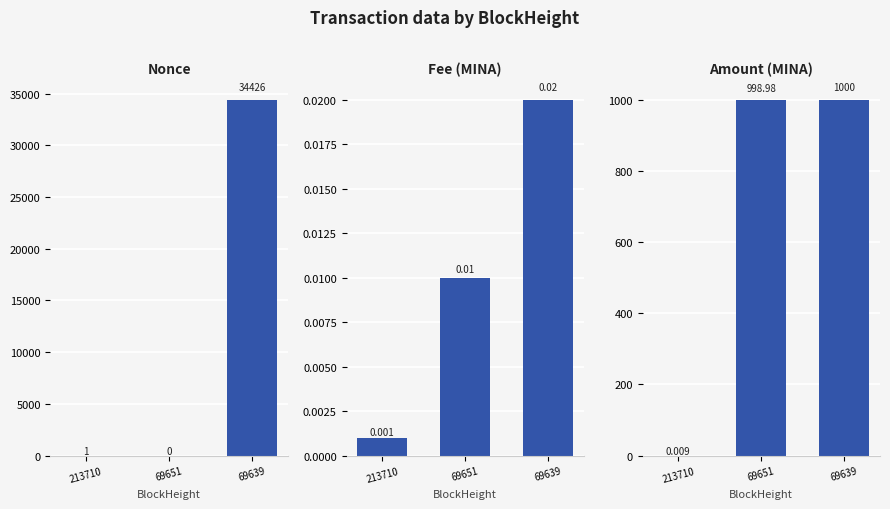

Which series changed the most between 69651 and 69639?

Nonce